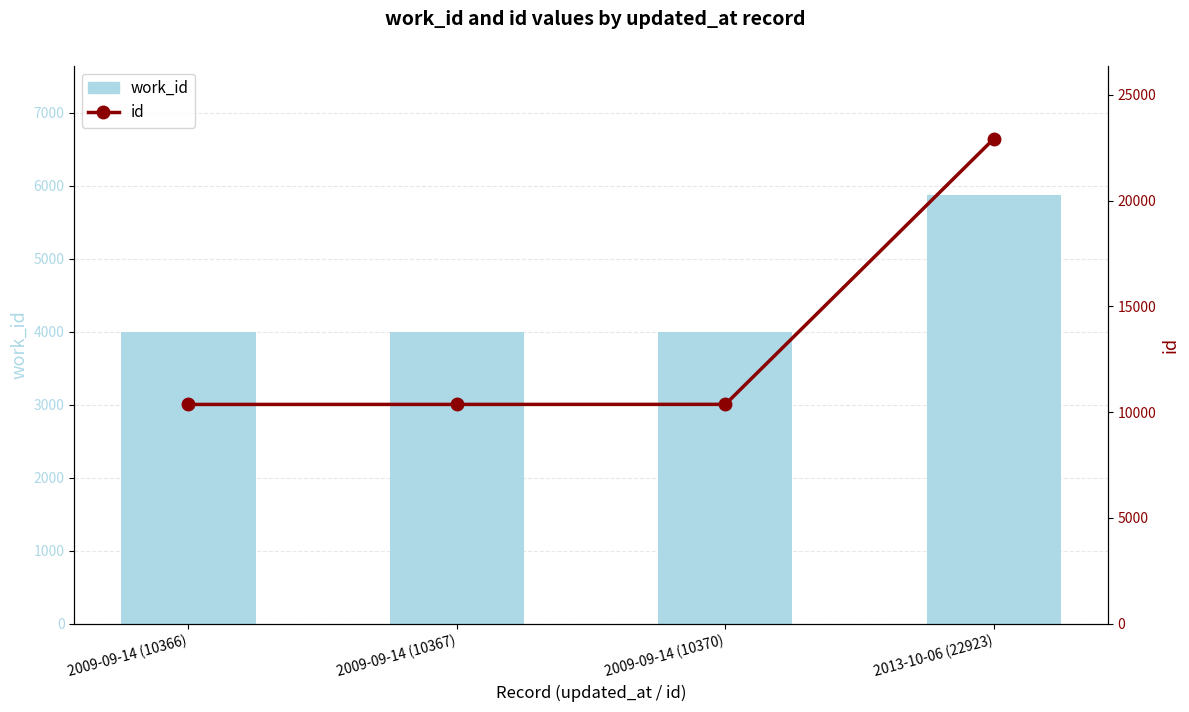

Reading left to right, what are all the values shown in this chart?

work_id: 3992	3993	3994	5880
id: 10366	10367	10370	22923